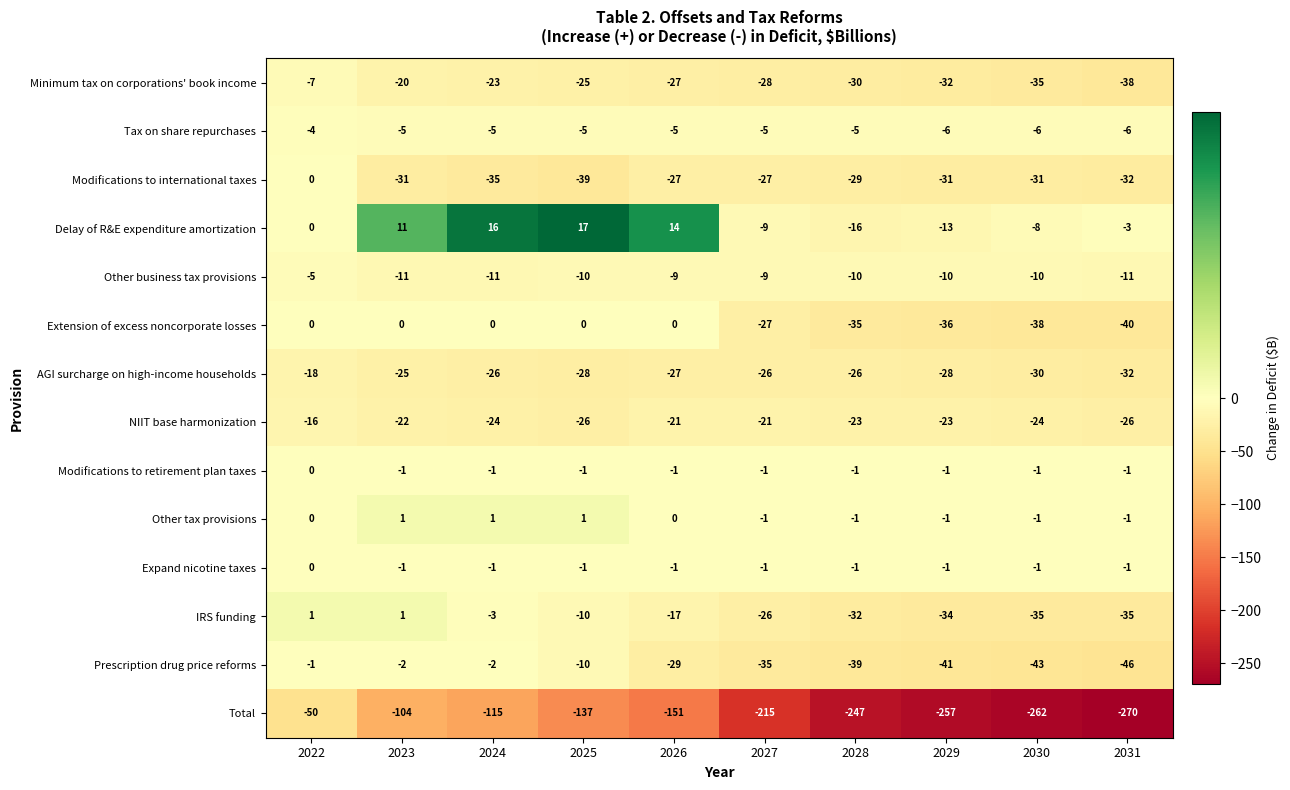

Is it true that Prescription drug price reforms equals -29 at 2026?

True